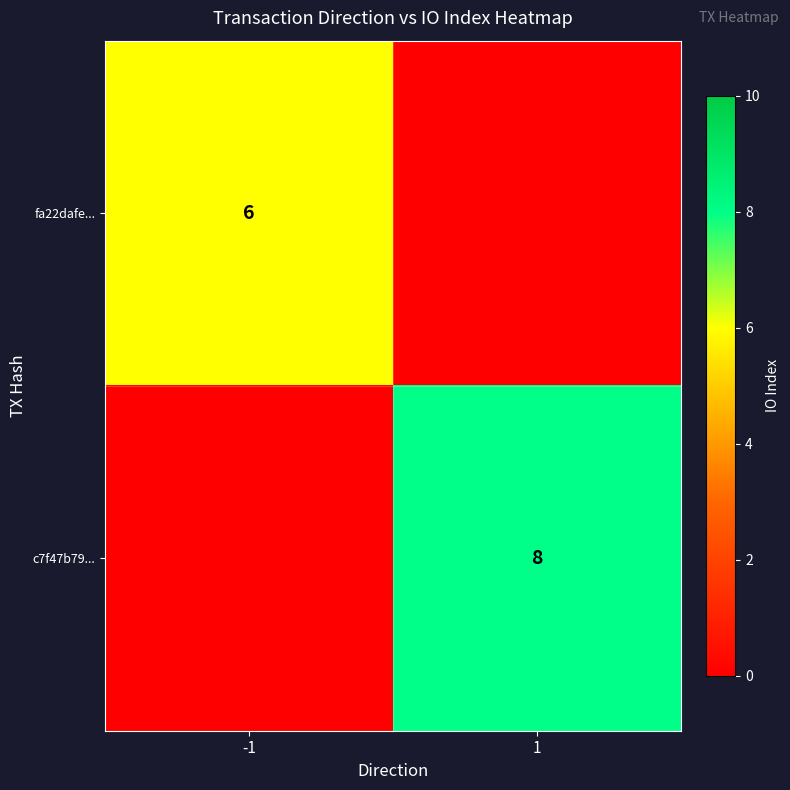

True or false: c7f47b79... has a value of 4 at 1.

False